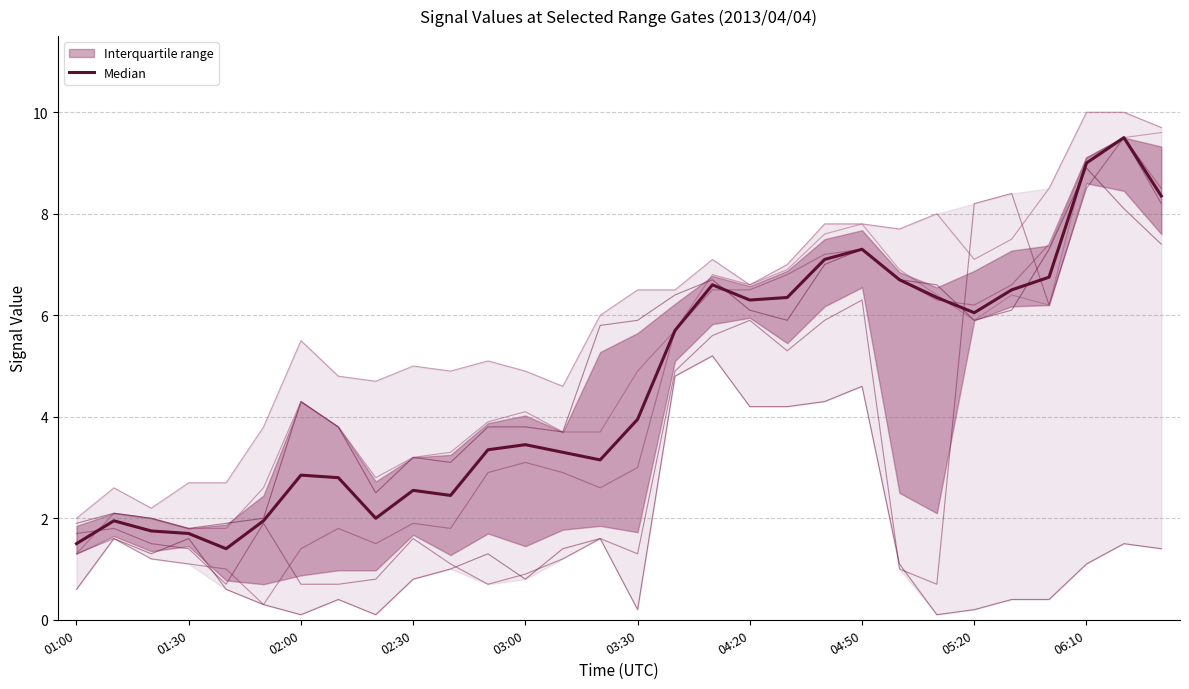

What is the difference between the highest and lowest values at 04:50?

3.2